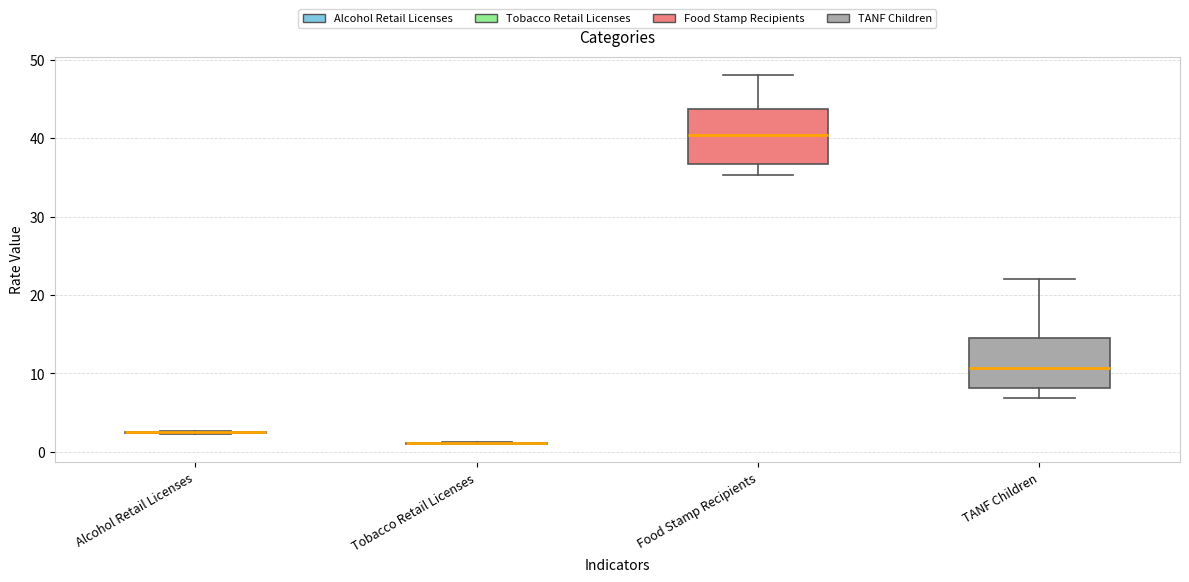

Reading left to right, transcribe this box plot: for each box, give where its median line is, the range the box spans, and where its two whiskers end, as read against the y-axis. The values are not printed on the chart, so give them approximately, as read against the axis.

Alcohol Retail Licenses: box collapsed to a line at 3, whiskers 2 to 3
Tobacco Retail Licenses: box collapsed to a line at 1, whiskers 1 to 1
Food Stamp Recipients: median 40, box 37 to 44, whiskers 35 to 48
TANF Children: median 11, box 8 to 14, whiskers 7 to 22